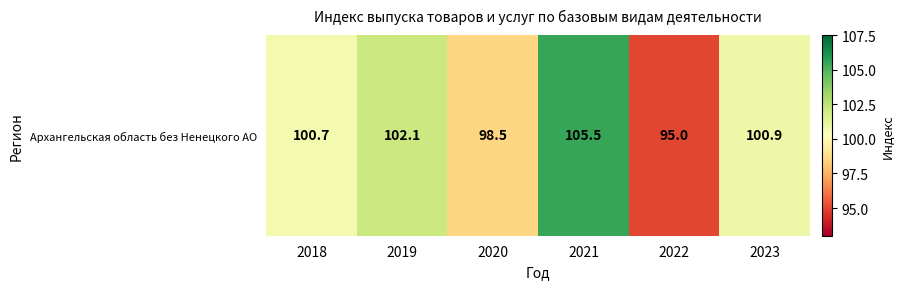

At which label does the data first exceed 100?

2018